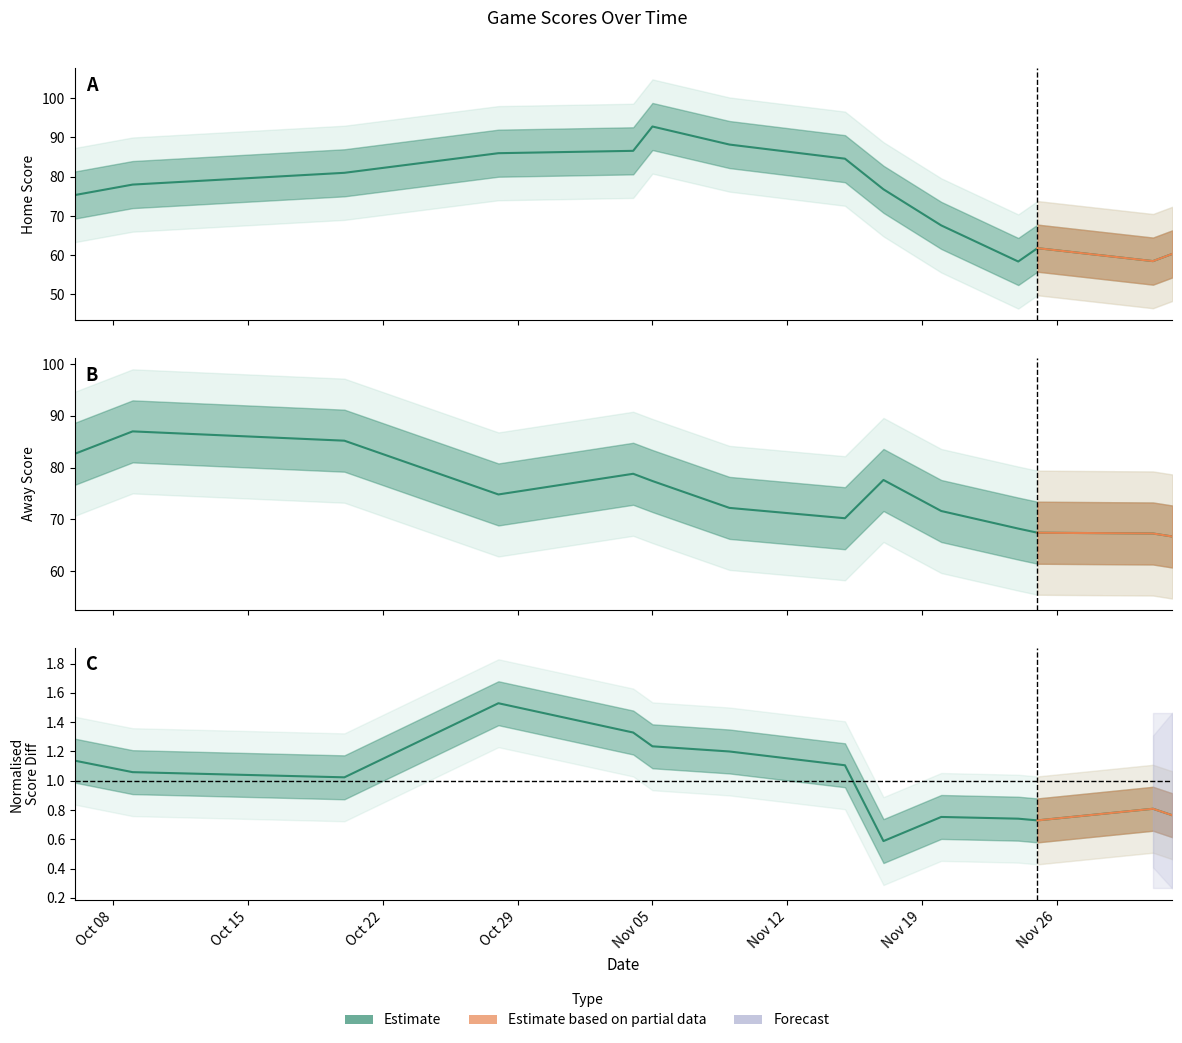

Rank the series at 06-10-2024 from lowest to highest value.

Score Diff, Home Score, Away Score